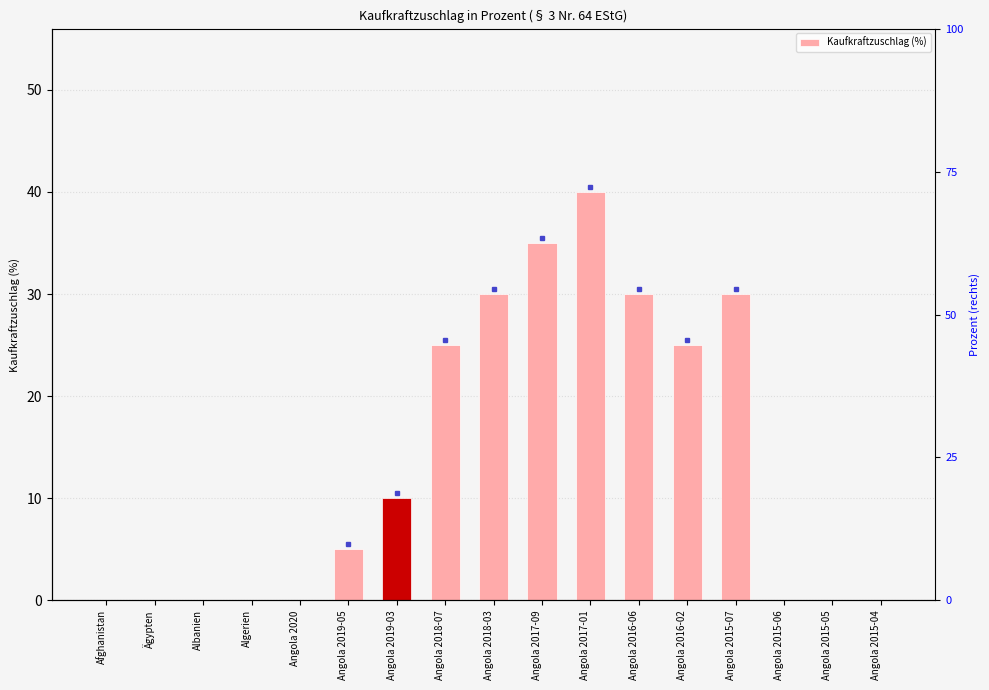

What position from the left is Angola 2017-09?

10